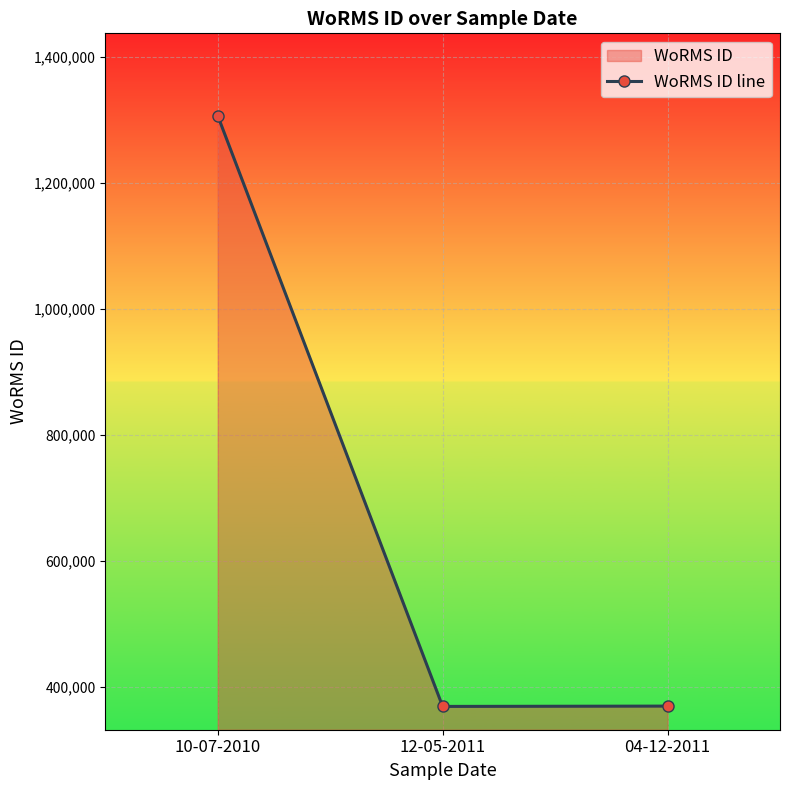

What is the label of the 2nd point from the right?

12-05-2011